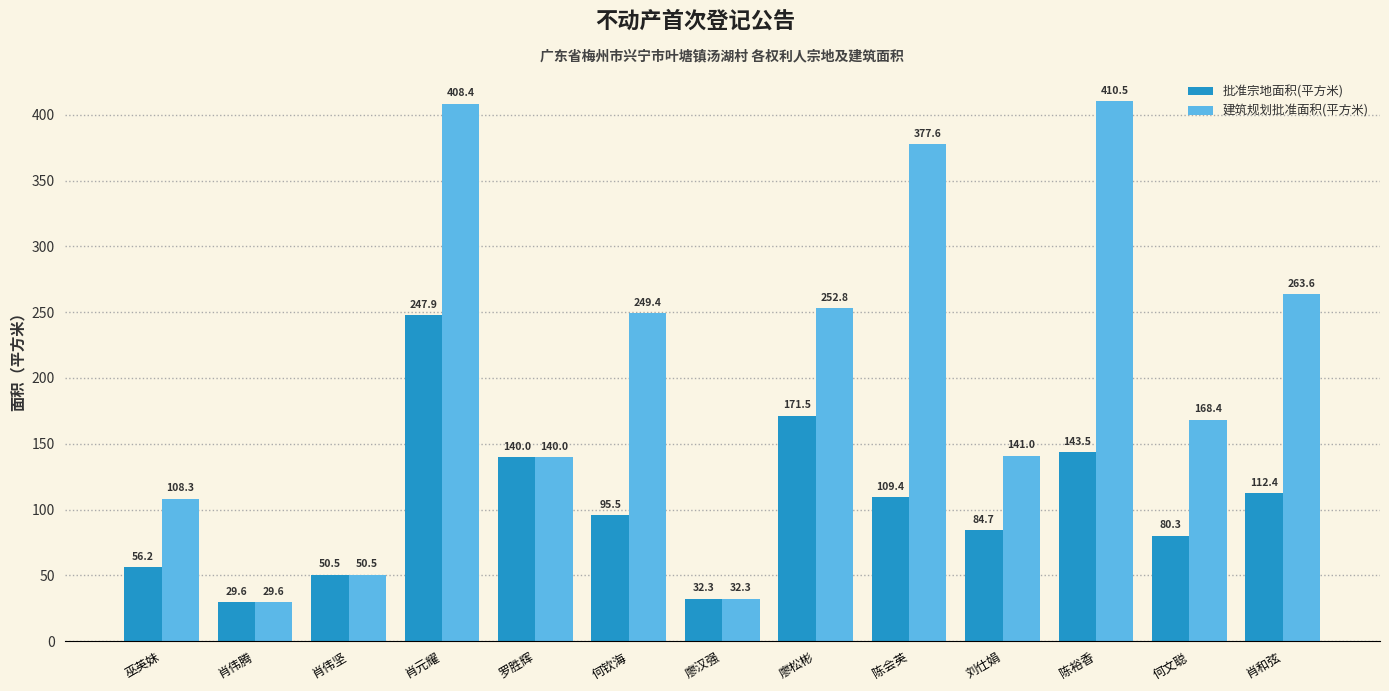

Rank the series by their average value, from lowest to highest.

批准宗地面积(平方米), 建筑规划批准面积(平方米)